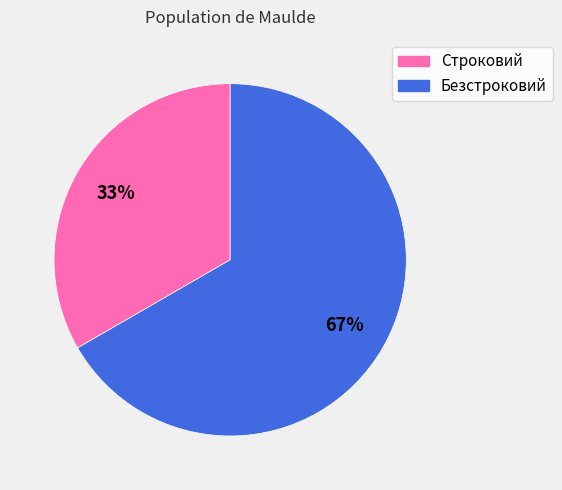

Which has a higher value, Безстроковий or Строковий?

Безстроковий